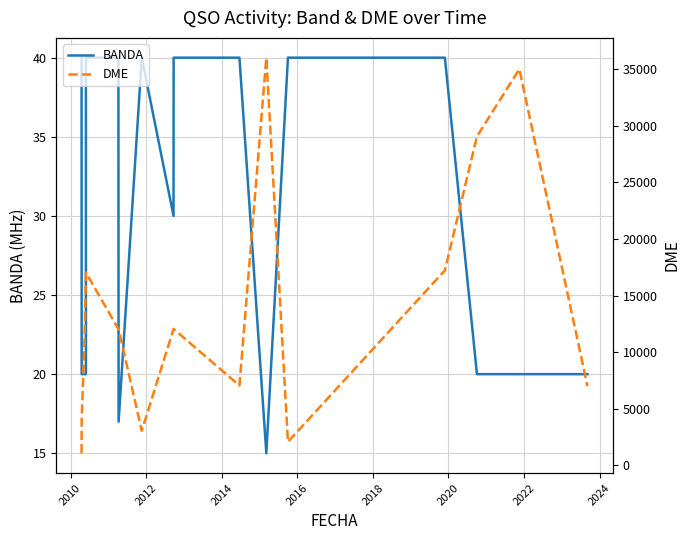

The value of BANDA at 2012 is 31. True or false?

False